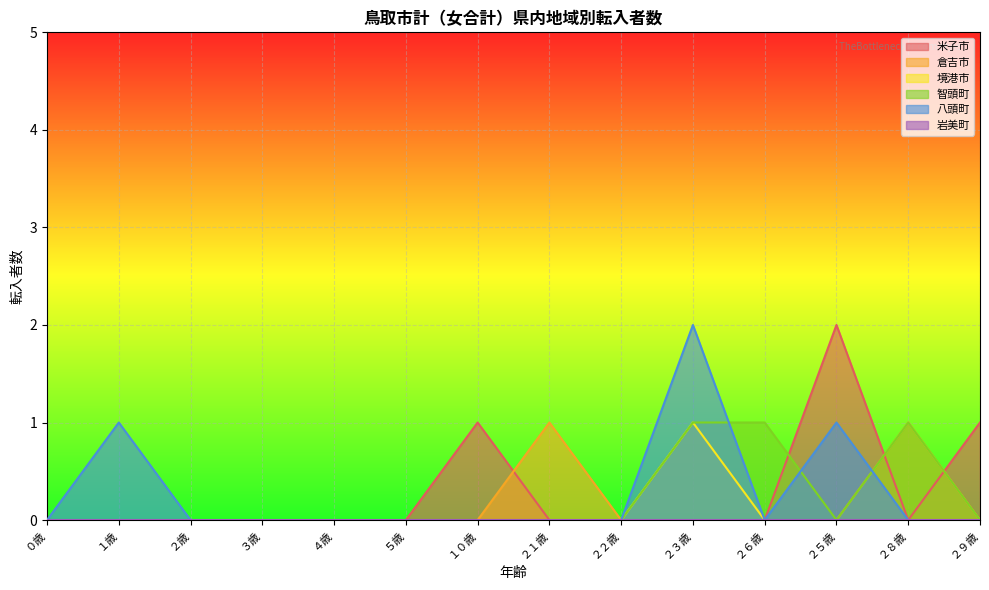

How many intersections are there between 米子市 and 倉吉市?

3